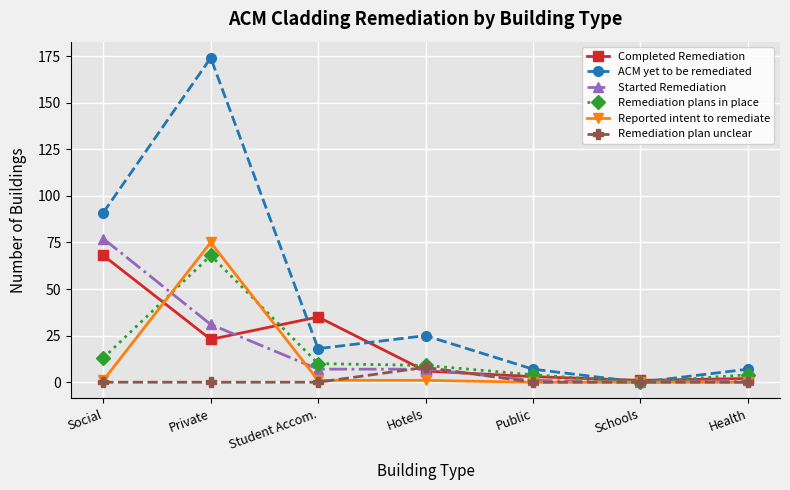

What position from the left is Social?

1